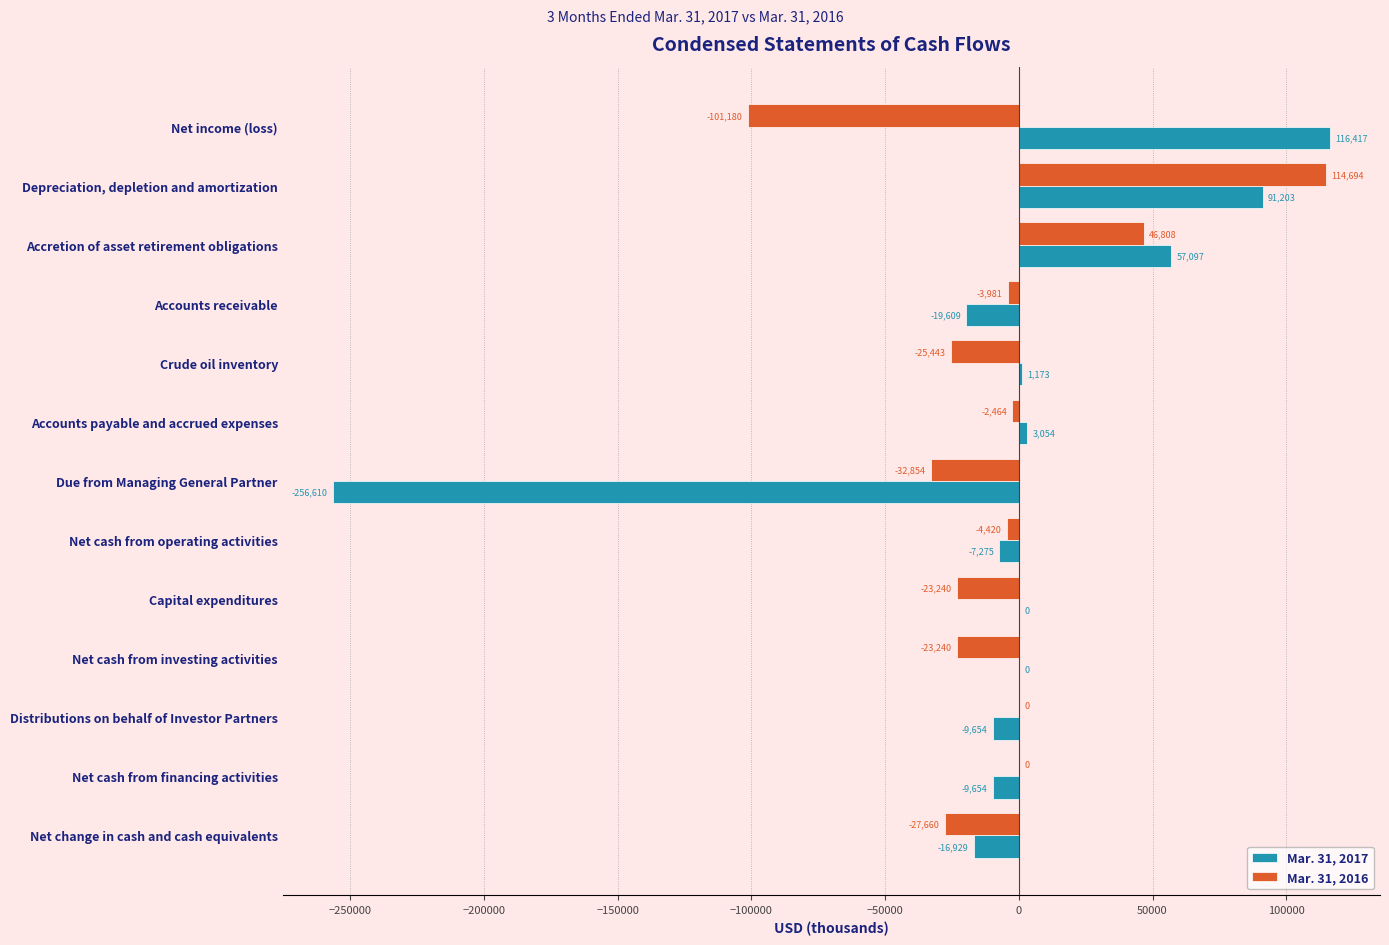

True or false: Mar. 31, 2016 has a value of 18731 at Accretion of asset retirement obligations.

False